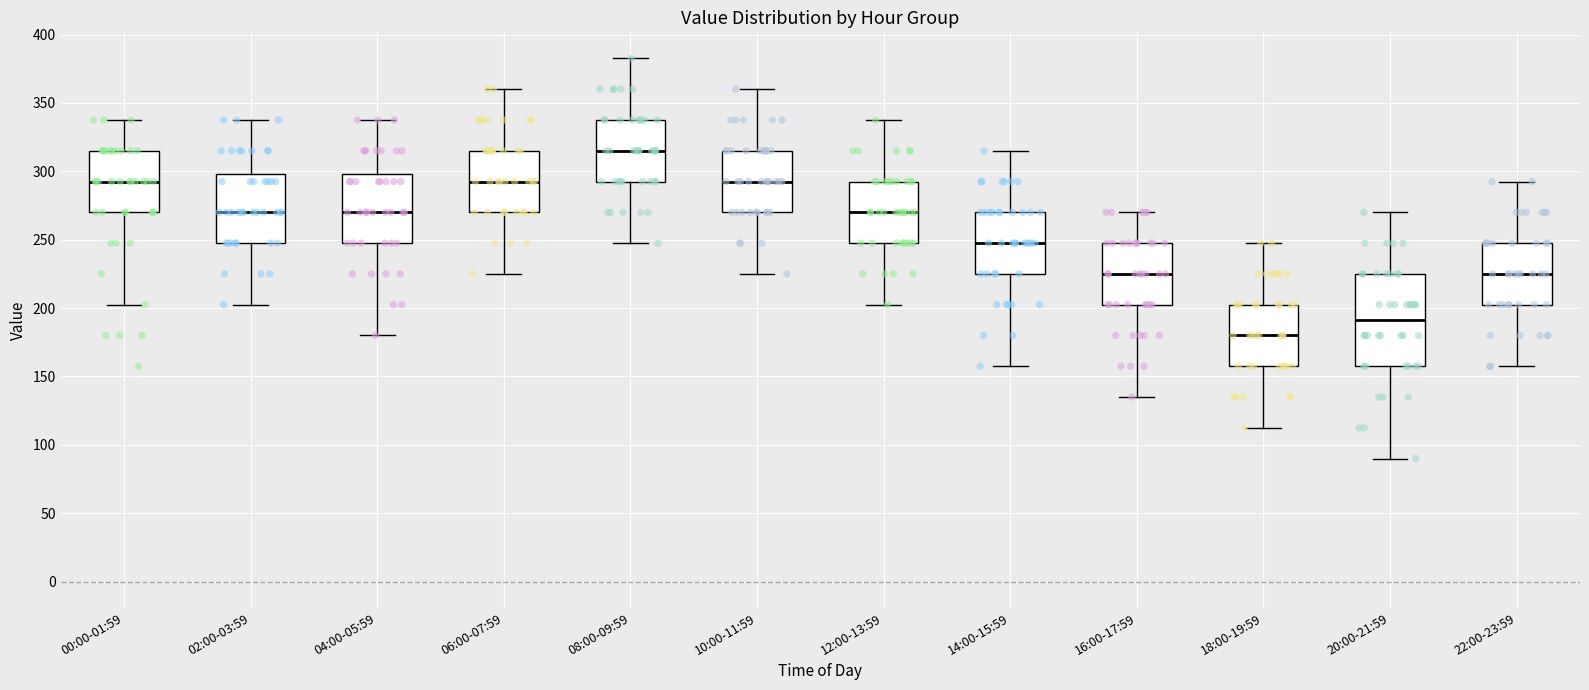

Where does the lower whisker of the box for 18:00-19:59 end on the y-axis? The values are not printed on the chart, so give them approximately, as read against the axis.

115